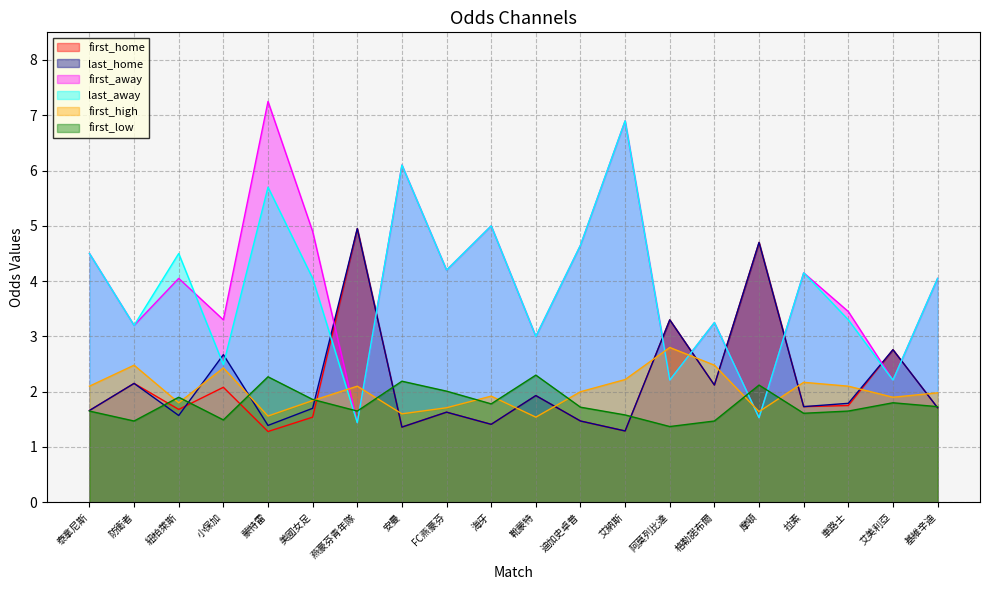

At which label does first_high first exceed 2?

泰拿尼斯